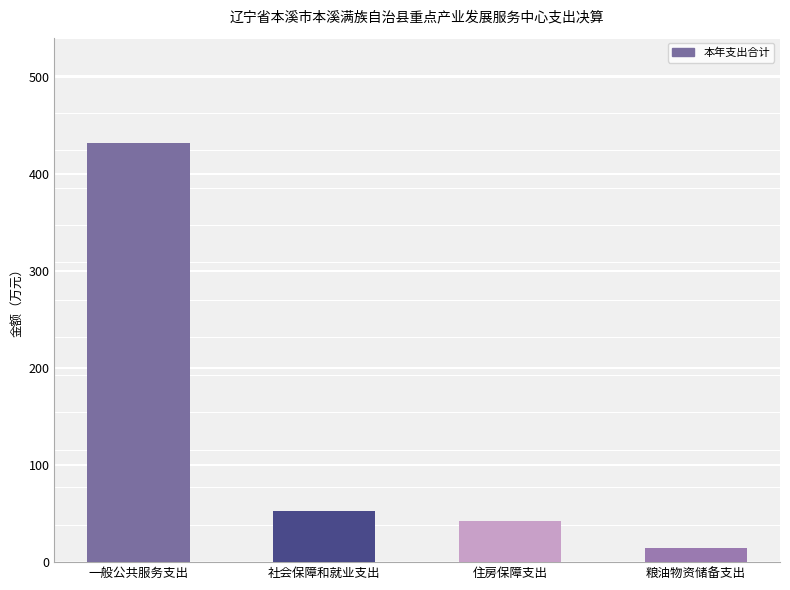

Where is the data nearest to the value 223?

社会保障和就业支出